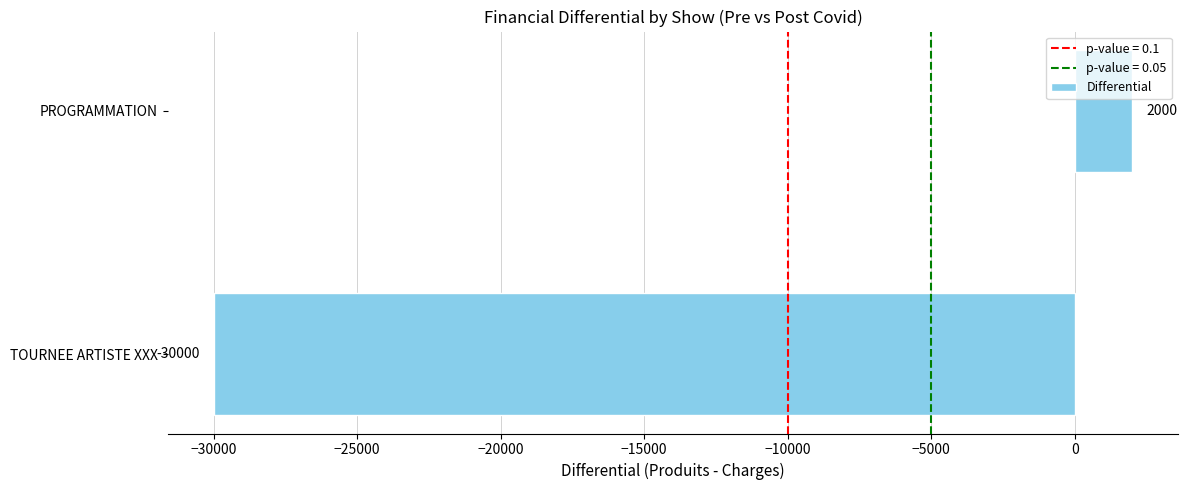

What is the maximum value shown in the chart?

2000